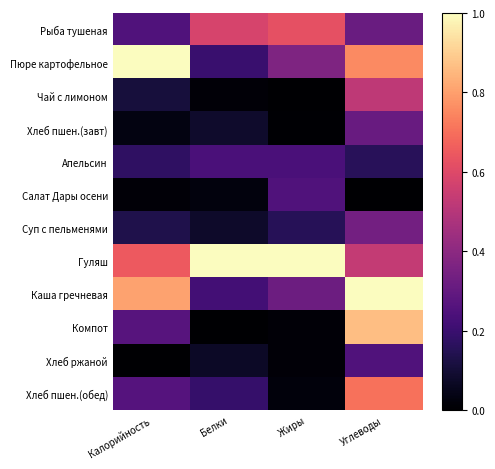

Which series has the largest total across all categories?

Гуляш